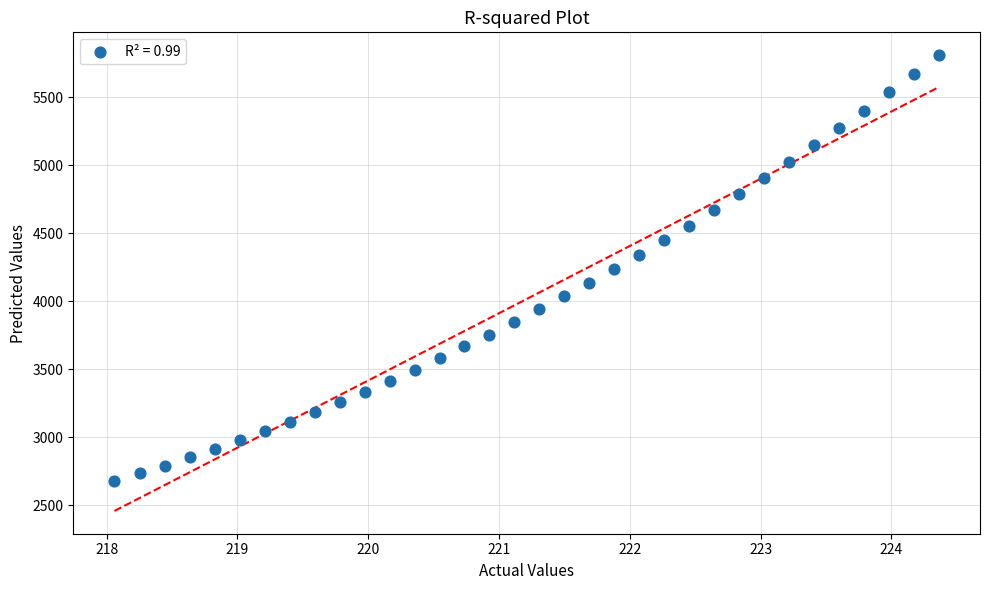

What is the range of Y values (max minus min)?

3133.5